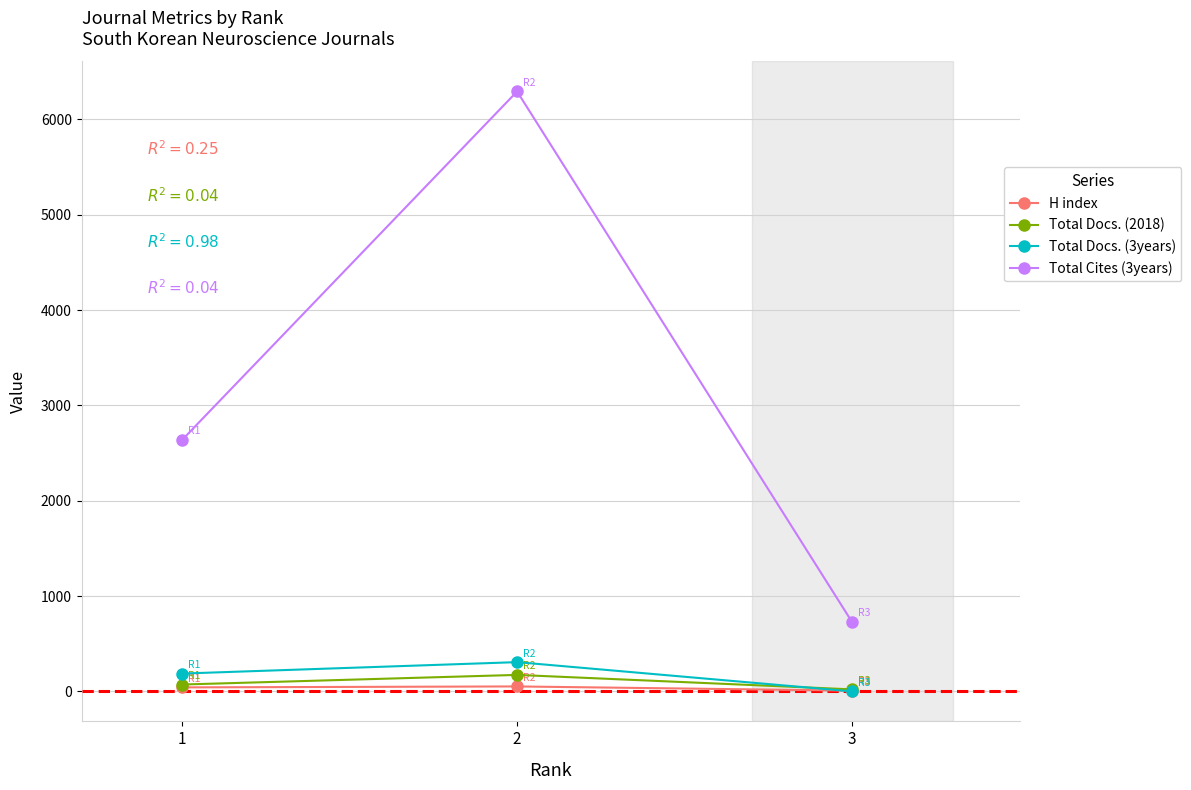

Is the value of Total Cites (3years) at 3 greater than the value of Total Docs. (3years) at 3?

Yes